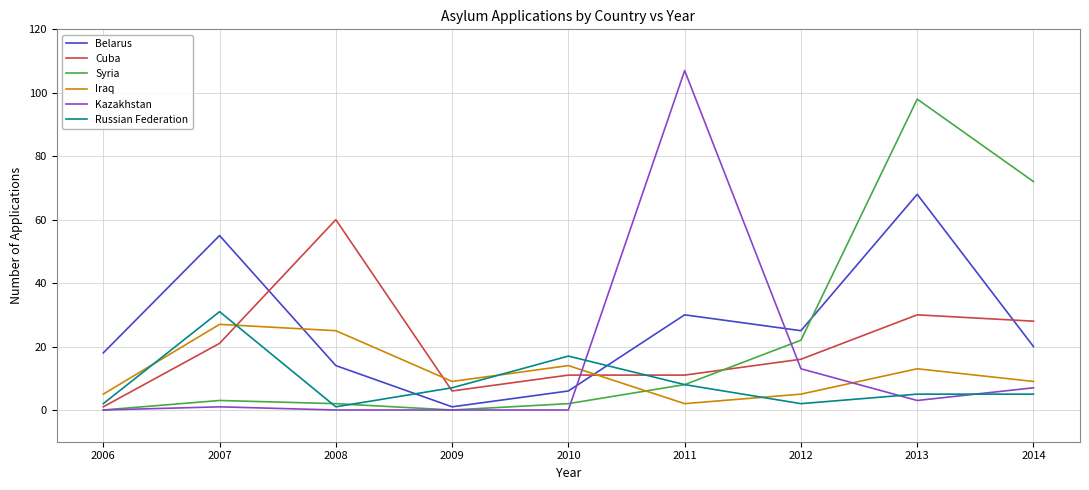

What is the difference between the Syria values at 2011 and 2006?

8